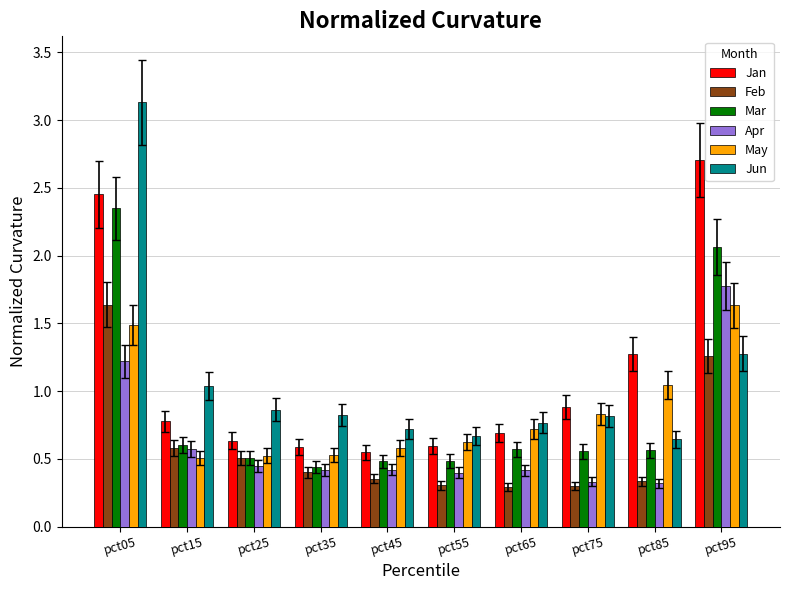

What is the total value across all series at pct65?

3.5